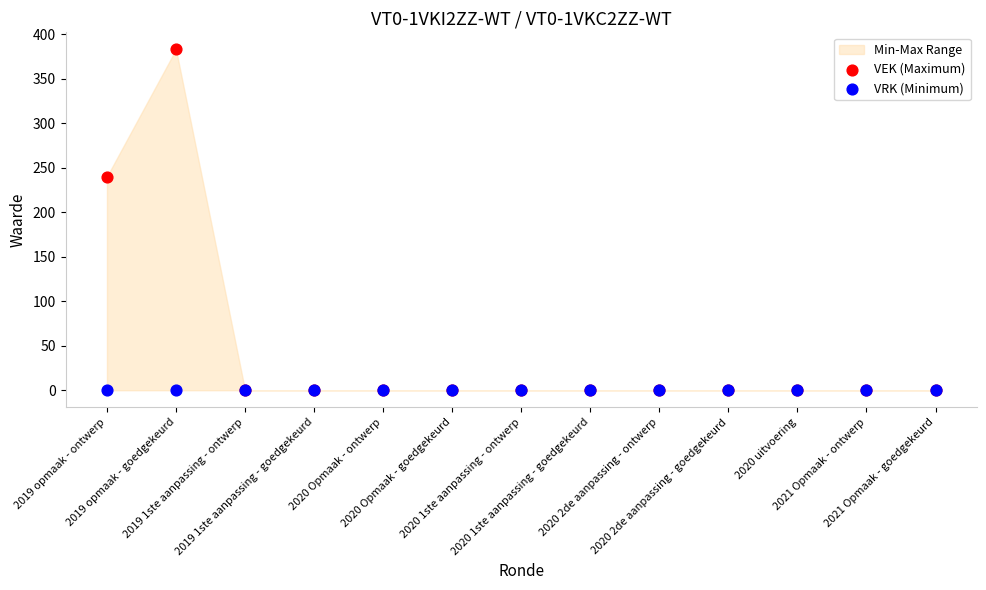

In the VEK (Maximum) series, what Y value is closest to 191?

240